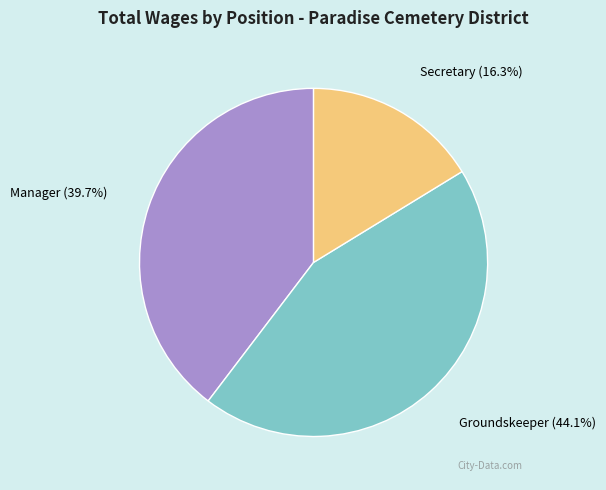

Does any single category account for the majority?

No